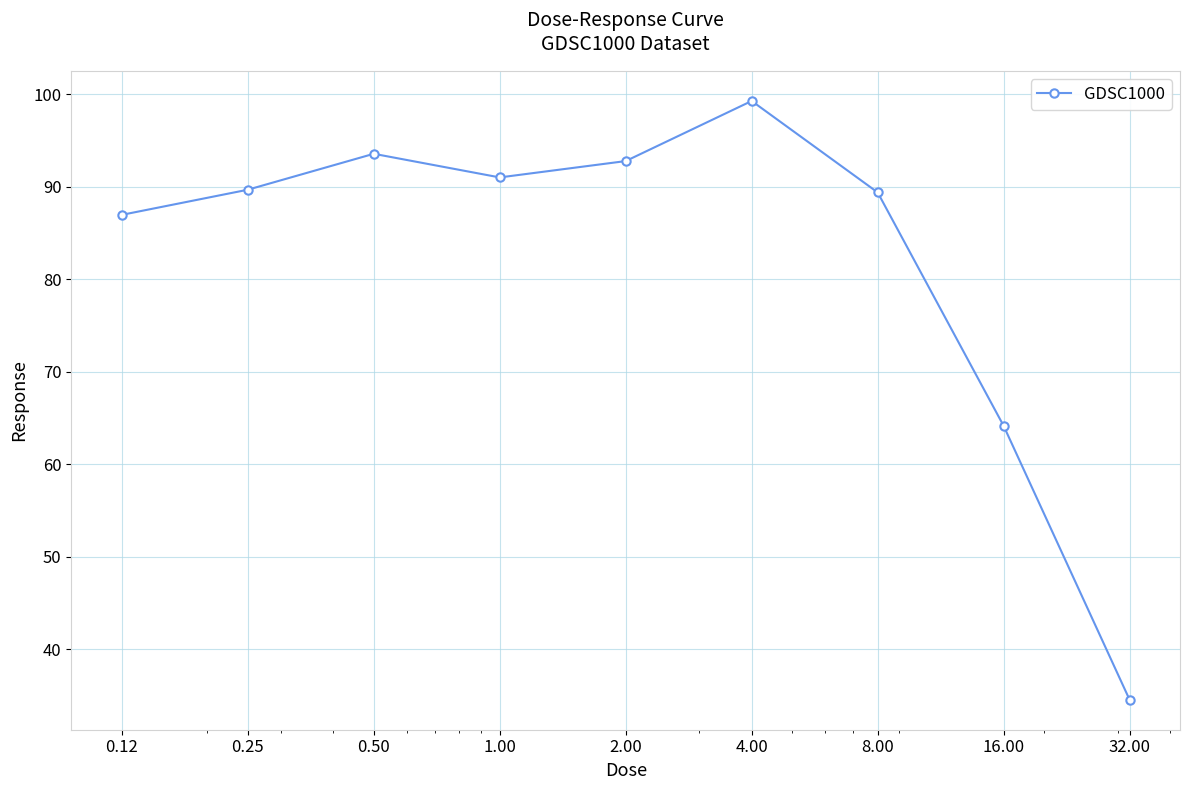

How many values are below 89?

3